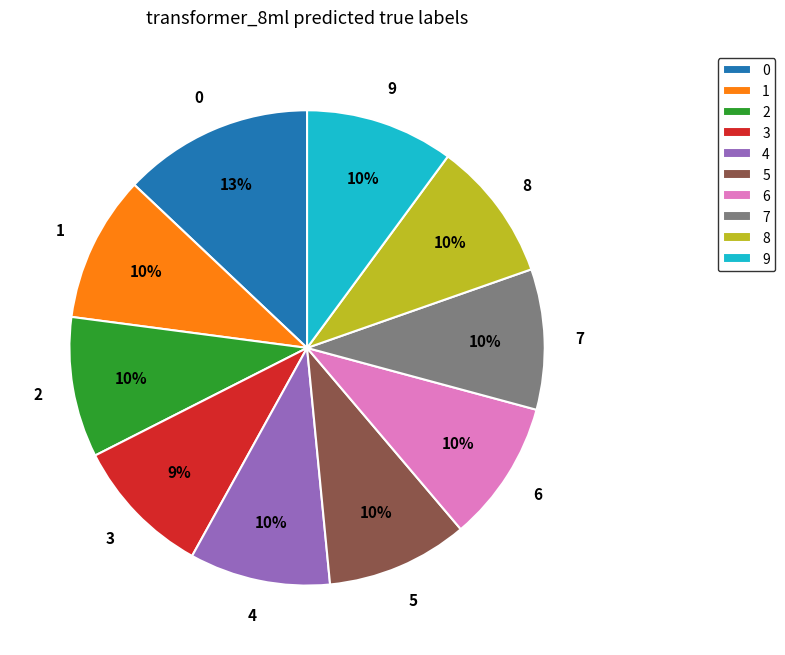

Does any single category account for the majority?

No